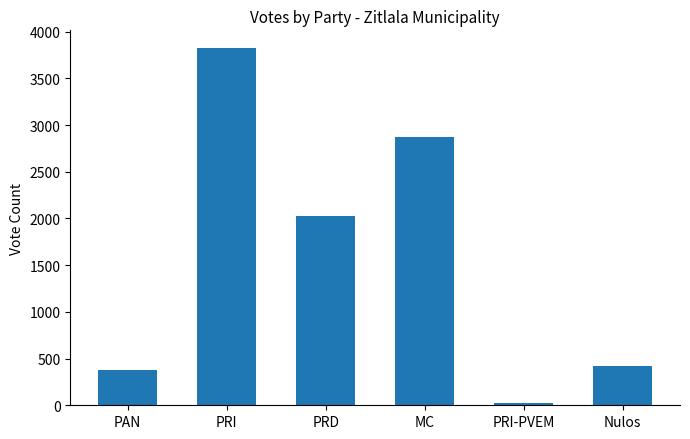

Which has a higher value, PRI-PVEM or PRI?

PRI